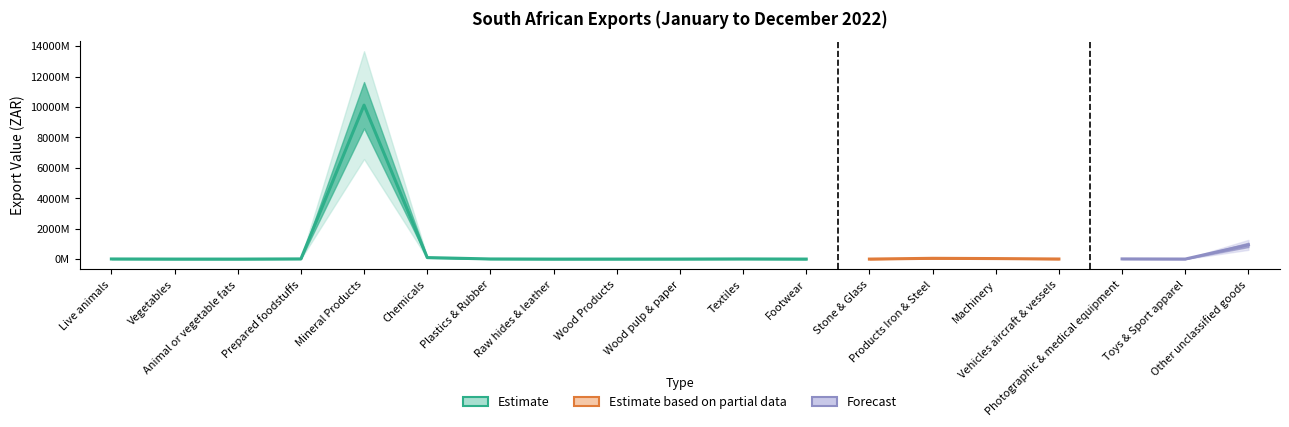

At which category does the chart reach its peak across all series?

Mineral Products